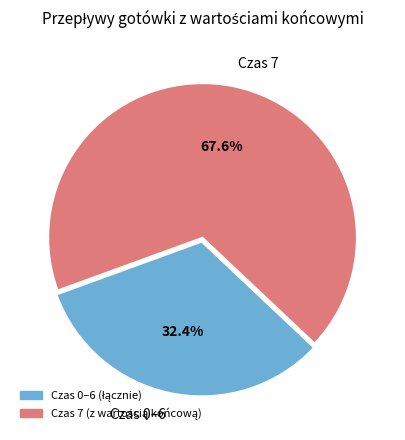

What is the largest slice in the pie chart?

Czas 7